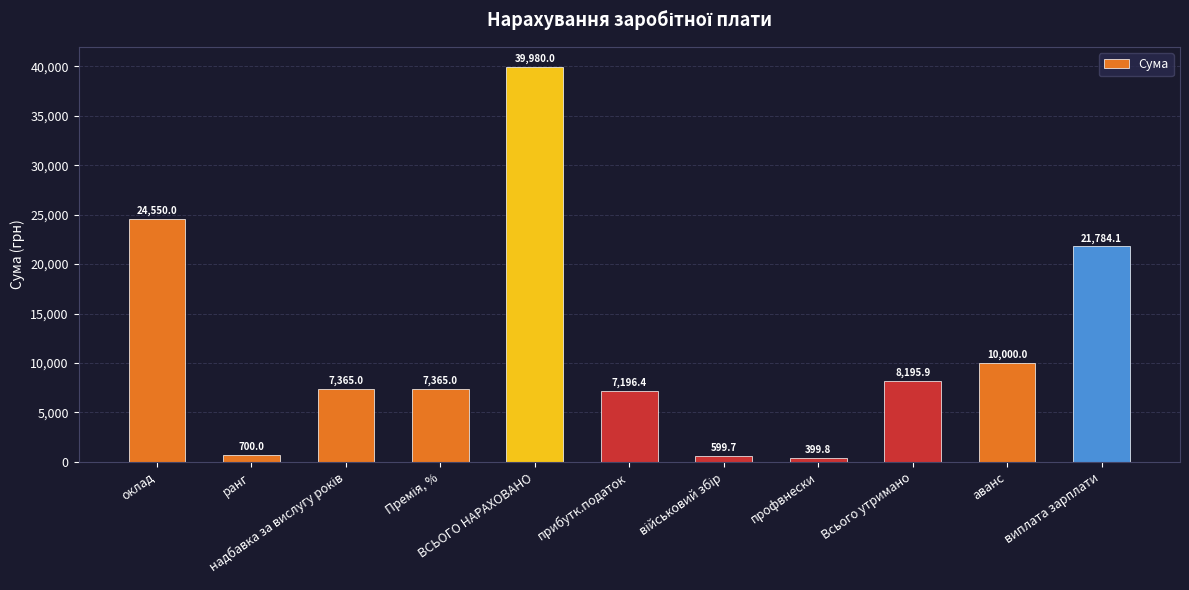

The chart shows a value of 17668.6 at аванс. True or false?

False